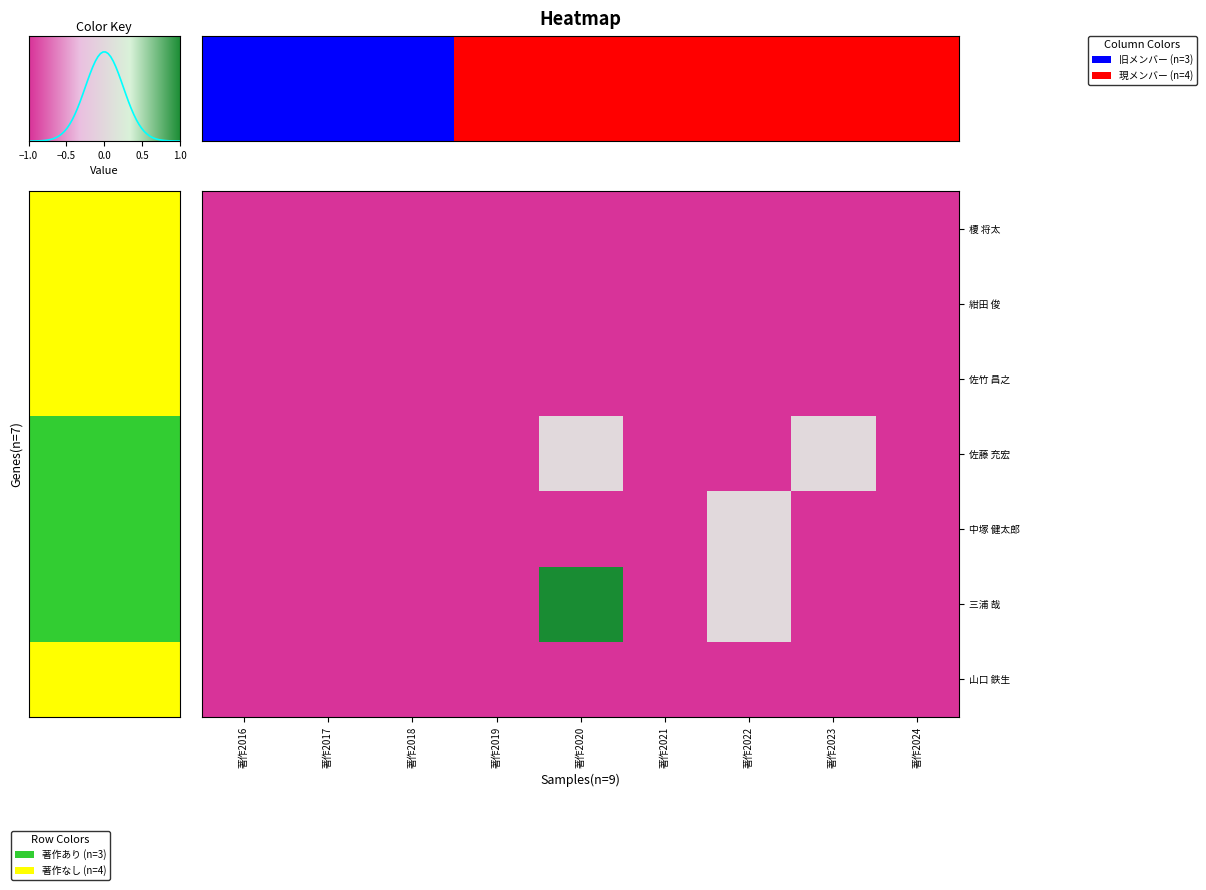

Which category has the highest value in the 中塚 健太郎 series?

著作2022